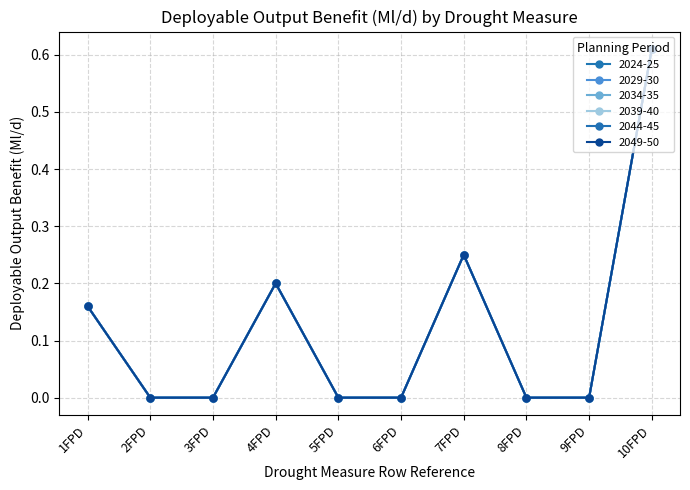

Does the chart have visible grid lines?

Yes